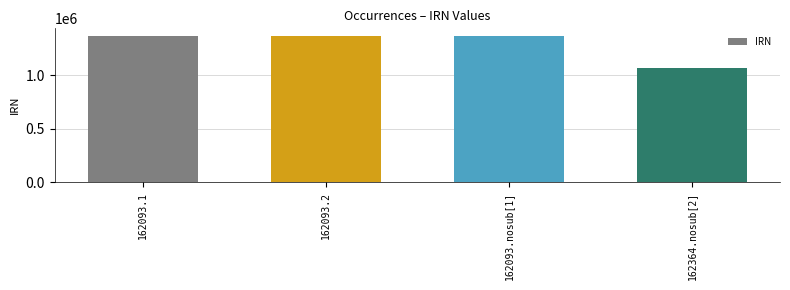

How many distinct data groups are displayed?

1